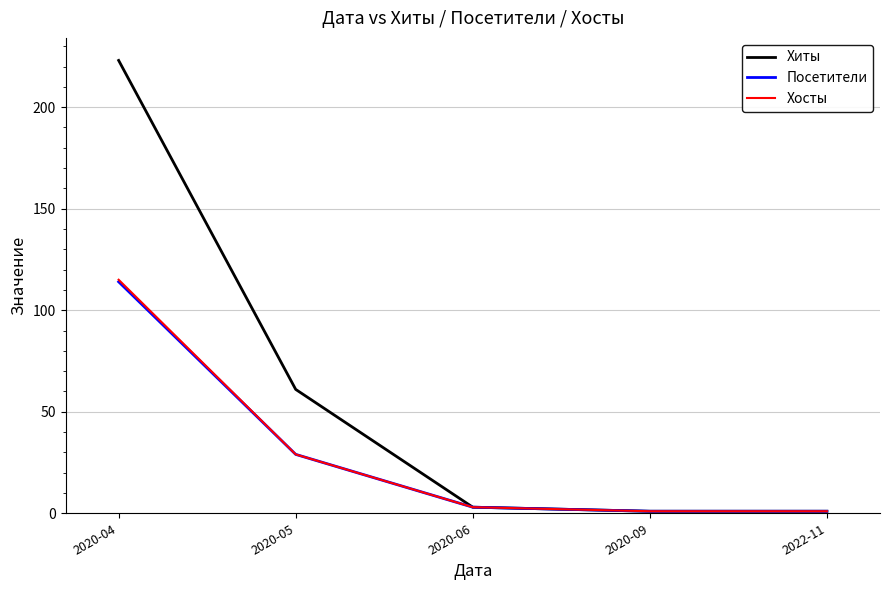

Is it true that Хосты equals 3 at 2020-06?

True